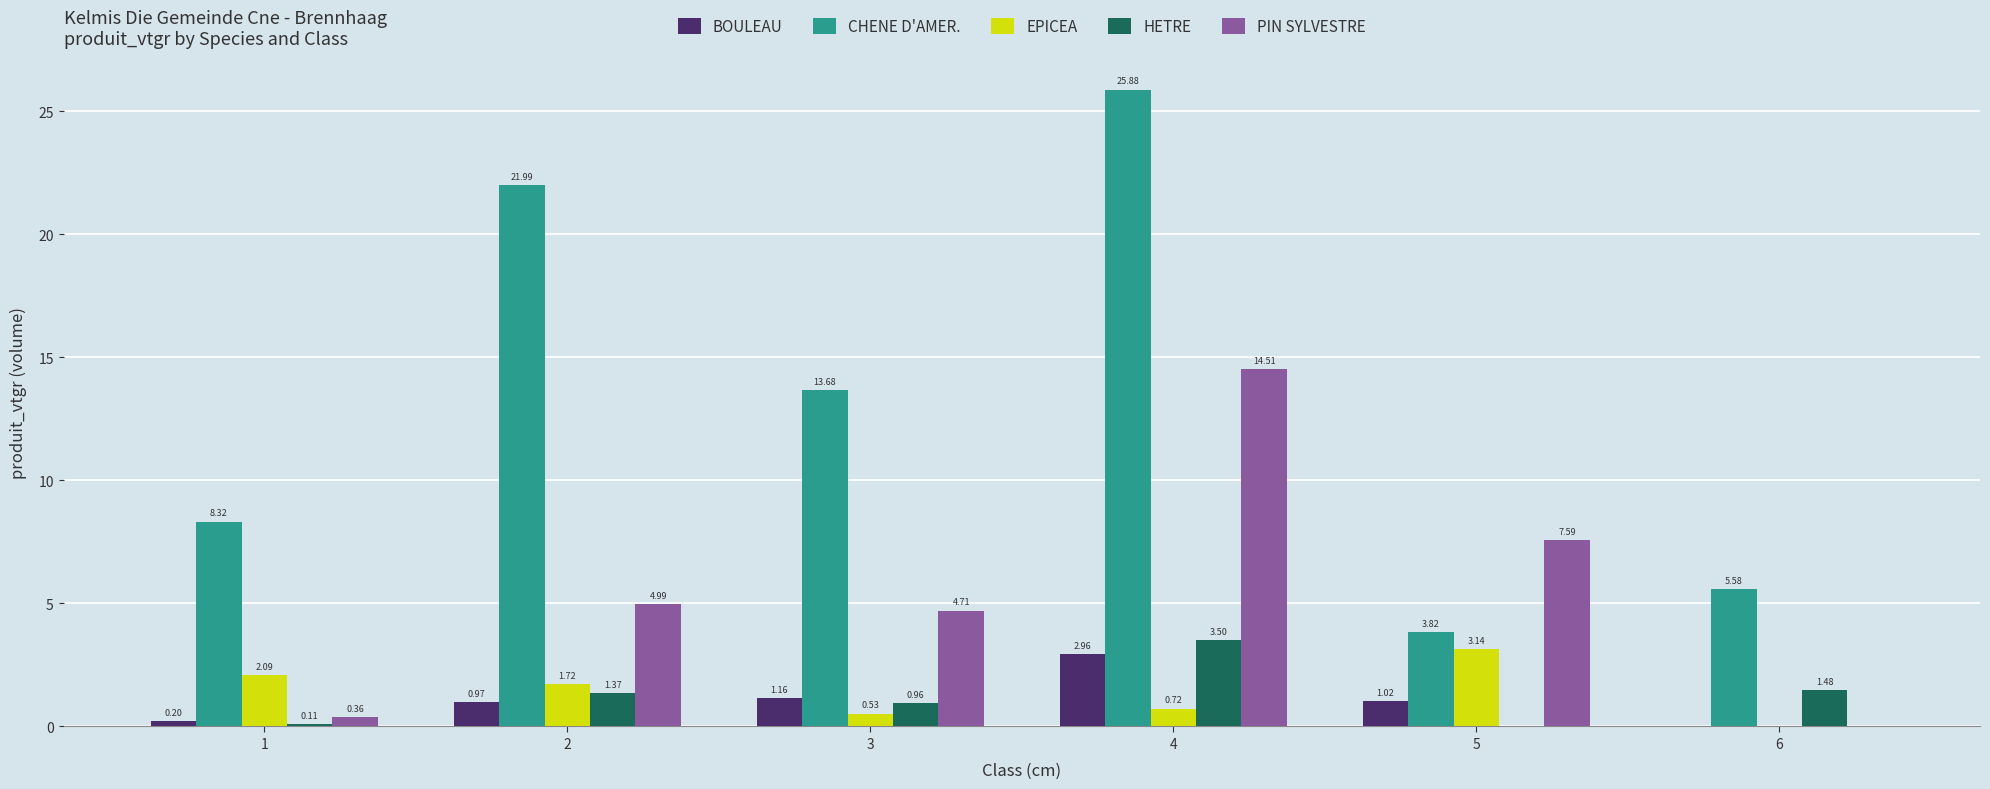

At which label is CHENE D'AMER. closest to 14?

3